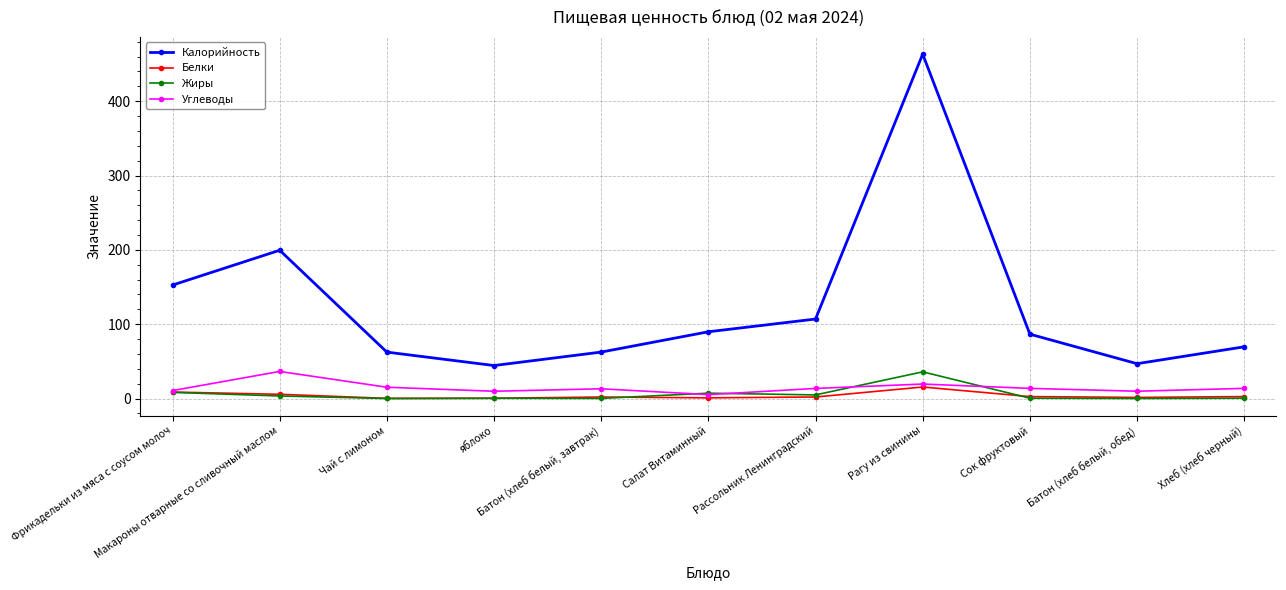

True or false: Калорийность and Белки intersect in this chart.

False